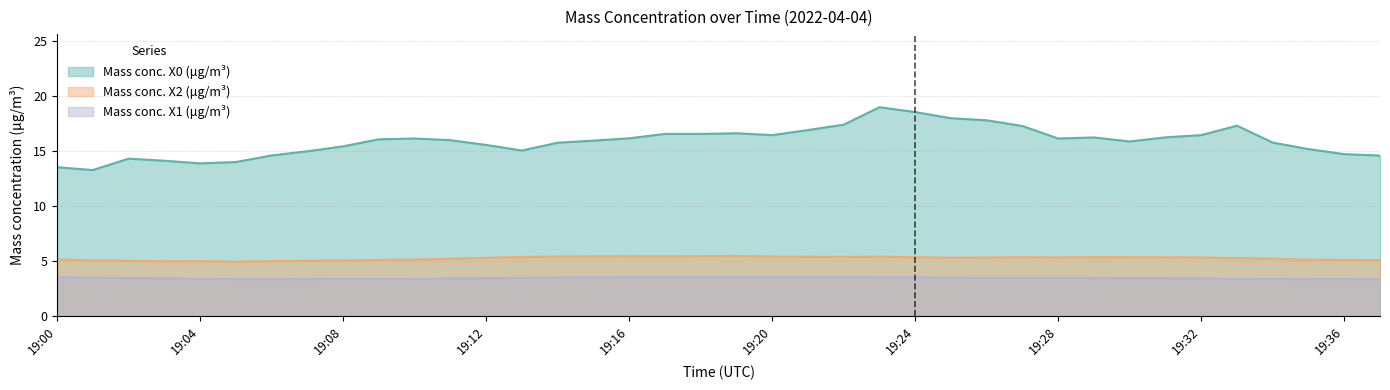

Which series has the largest total across all categories?

Mass conc. X0 (μg/m³)